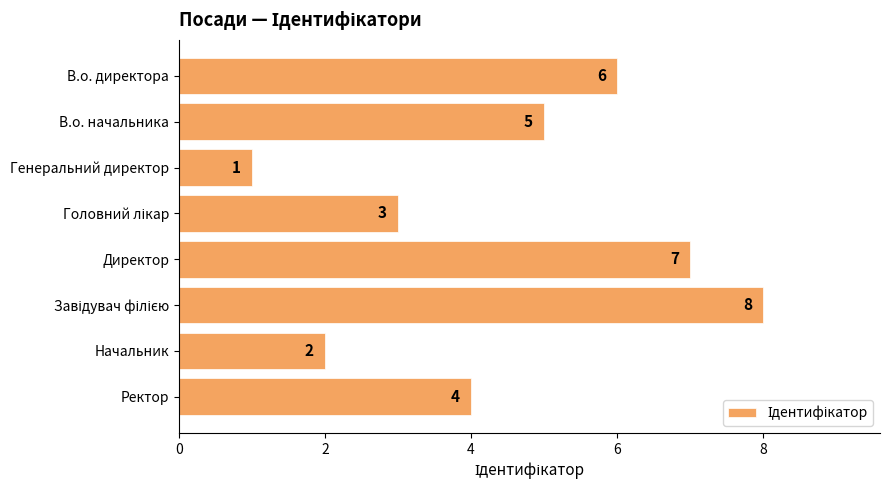

At which label is the value closest to 4?

Ректор